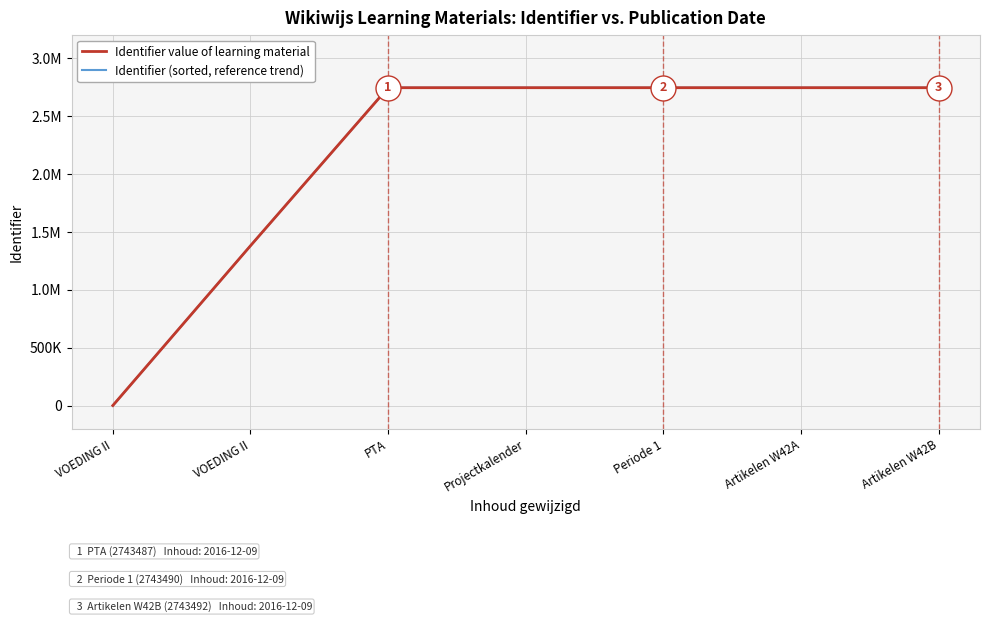

Where is Identifier value of learning material nearest to the value 1371746?

VOEDING II